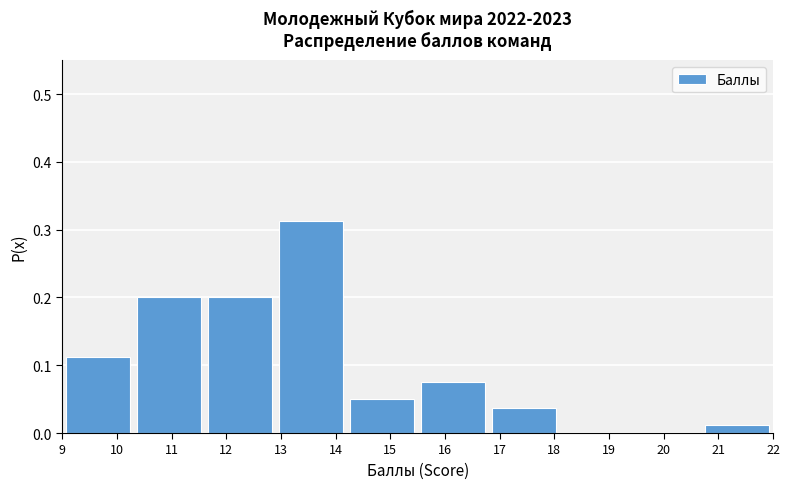

Reading left to right, transcribe this chart: for each bar, give the range it covers on the x-axis and its height. The values are not printed on the chart, so give them approximately, as read against the axis.

9.0 to 10.3: 0.11
10.3 to 11.6: 0.20
11.6 to 12.9: 0.20
12.9 to 14.2: 0.31
14.2 to 15.5: 0.05
15.5 to 16.8: 0.08
16.8 to 18.1: 0.04
18.1 to 19.4: 0
19.4 to 20.7: 0
20.7 to 22.0: 0.01